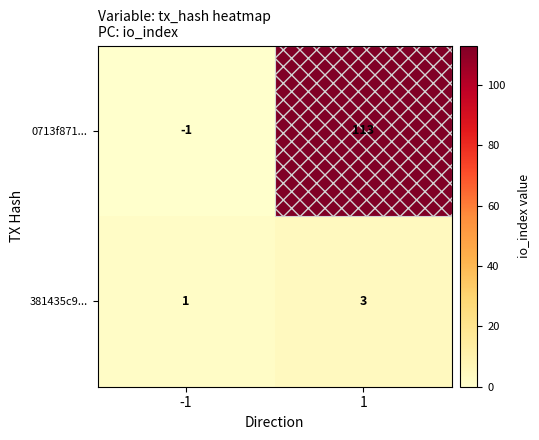

At which category is the sum across all series the highest?

1